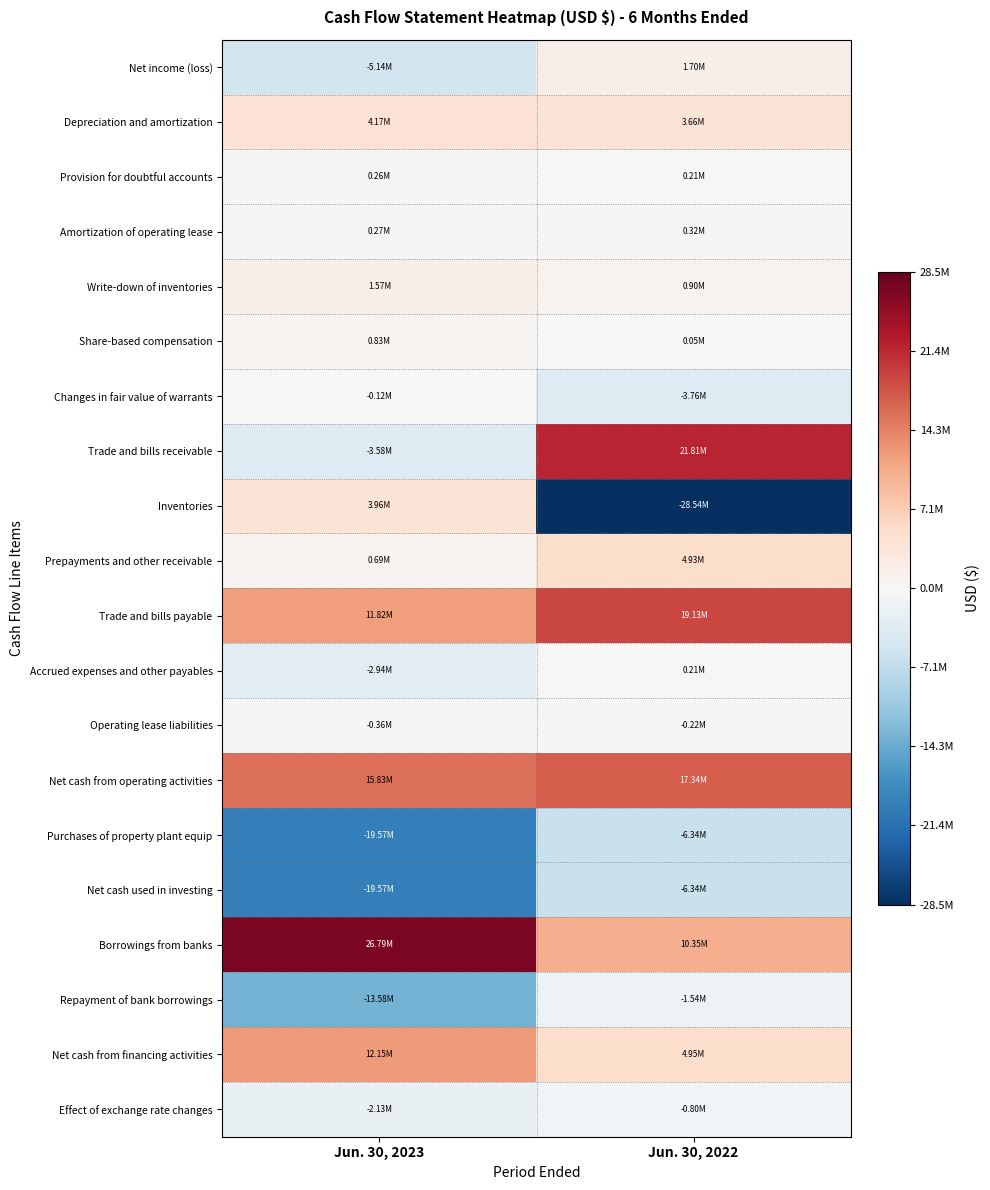

Reading left to right, extract all data points from this chart.

Net income (loss): Jun. 30, 2023=-5143709	Jun. 30, 2022=1696768
Depreciation and amortization: Jun. 30, 2023=4168974	Jun. 30, 2022=3661102
Provision for doubtful accounts: Jun. 30, 2023=264899	Jun. 30, 2022=211617
Amortization of operating lease: Jun. 30, 2023=267069	Jun. 30, 2022=318272
Write-down of inventories: Jun. 30, 2023=1574933	Jun. 30, 2022=899288
Share-based compensation: Jun. 30, 2023=829363	Jun. 30, 2022=45905
Changes in fair value of warrants: Jun. 30, 2023=-121000	Jun. 30, 2022=-3763000
Trade and bills receivable: Jun. 30, 2023=-3578079	Jun. 30, 2022=21808771
Inventories: Jun. 30, 2023=3955577	Jun. 30, 2022=-28543131
Prepayments and other receivable: Jun. 30, 2023=690511	Jun. 30, 2022=4934333
Trade and bills payable: Jun. 30, 2023=11823466	Jun. 30, 2022=19133437
Accrued expenses and other payables: Jun. 30, 2023=-2940282	Jun. 30, 2022=211022
Operating lease liabilities: Jun. 30, 2023=-359762	Jun. 30, 2022=-224172
Net cash from operating activities: Jun. 30, 2023=15826920	Jun. 30, 2022=17338783
Purchases of property plant equip: Jun. 30, 2023=-19570271	Jun. 30, 2022=-6337689
Net cash used in investing: Jun. 30, 2023=-19570271	Jun. 30, 2022=-6337689
Borrowings from banks: Jun. 30, 2023=26793581	Jun. 30, 2022=10354531
Repayment of bank borrowings: Jun. 30, 2023=-13577340	Jun. 30, 2022=-1544211
Net cash from financing activities: Jun. 30, 2023=12151034	Jun. 30, 2022=4945127
Effect of exchange rate changes: Jun. 30, 2023=-2125146	Jun. 30, 2022=-802318